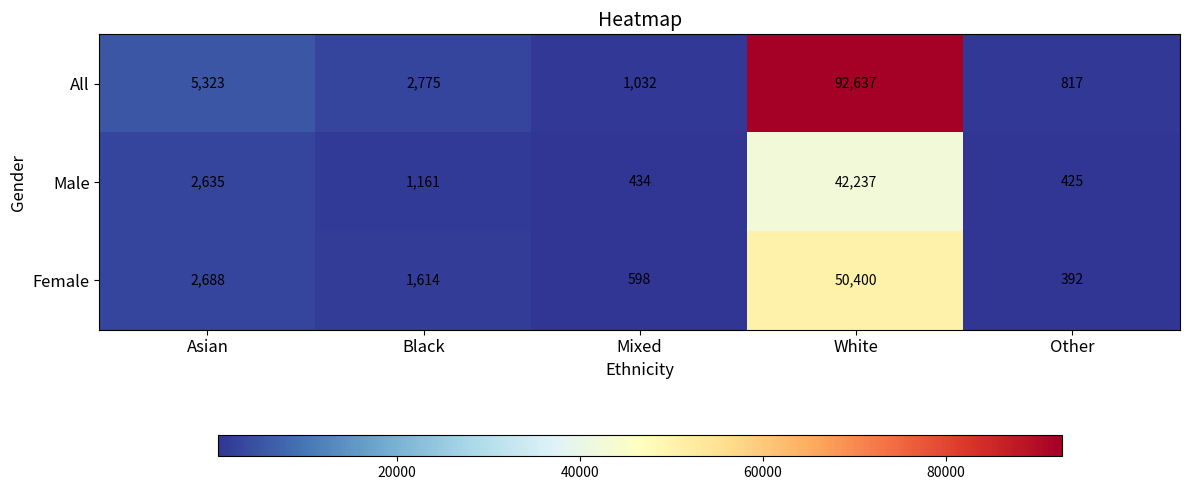

True or false: Male has a value of 19298 at White.

False